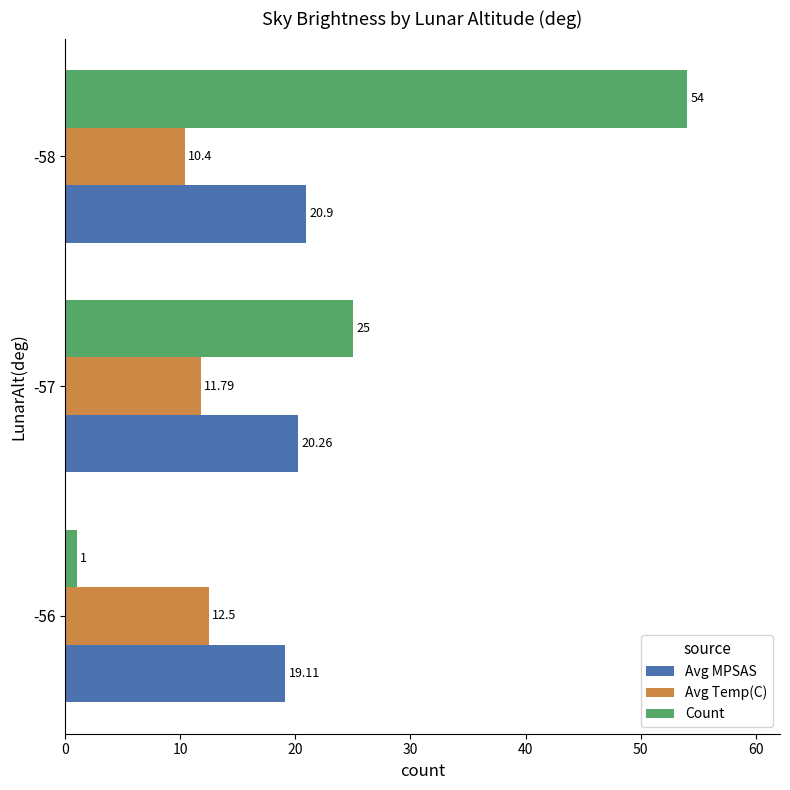

What is the difference between the maximum and minimum values in the Count series?

53.0